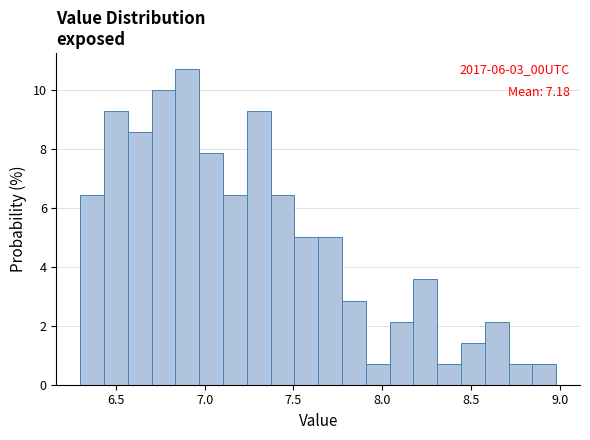

Read against the x-axis, roughly where is the centre of the tallest bar?

6.90